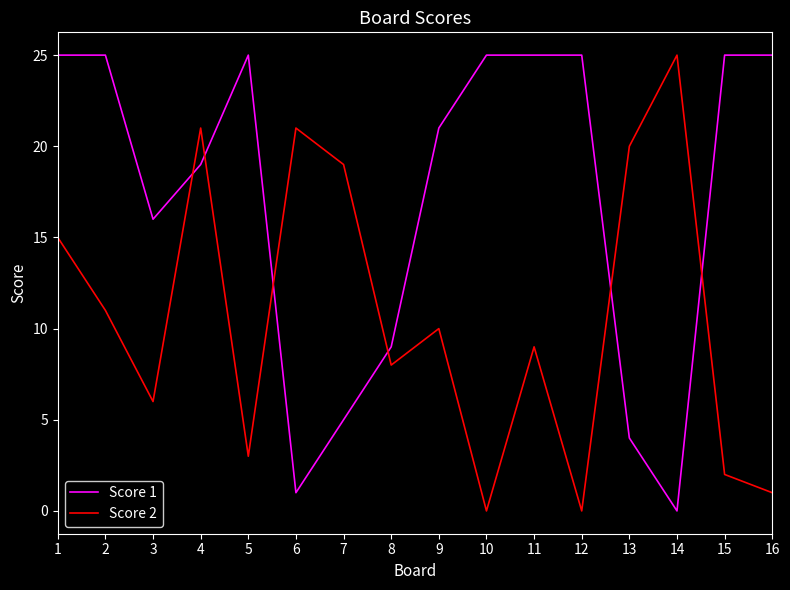

The Score 1 series shows 7 at 7. True or false?

False